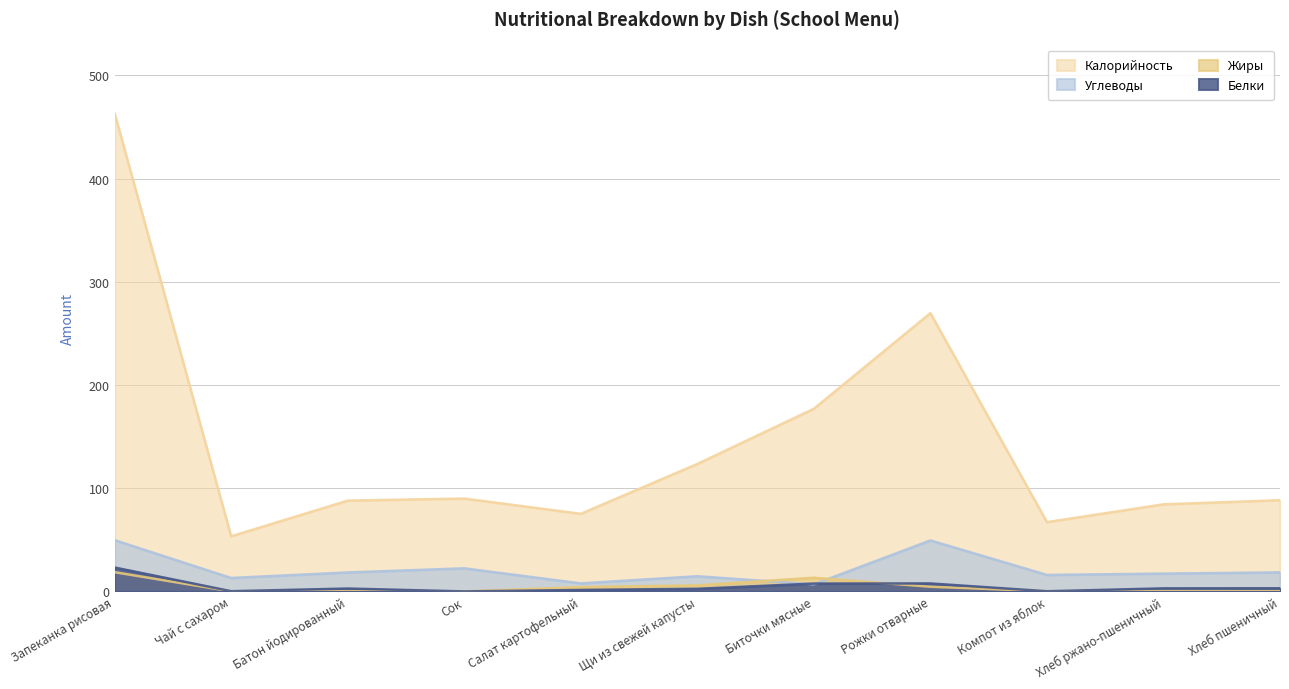

Between which two adjacent categories do Углеводы and Белки first intersect?

Щи из свежей капусты and Биточки мясные